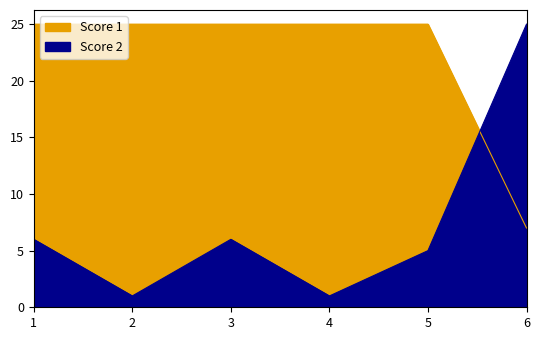

Rank the series by their average value, from highest to lowest.

Score 1, Score 2